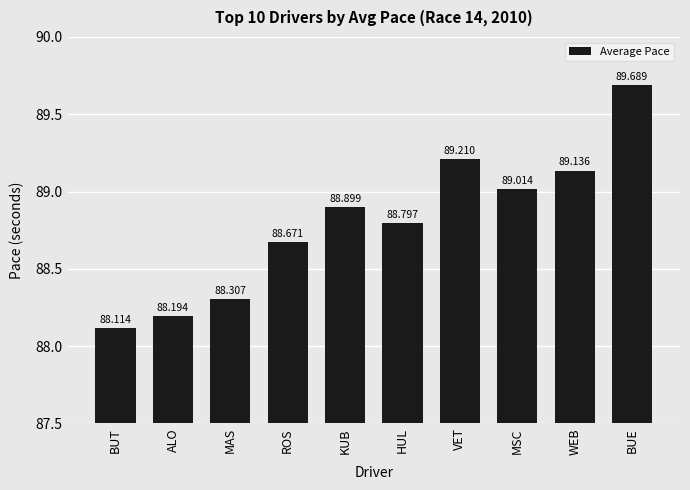

Read the value at MAS.

88.3